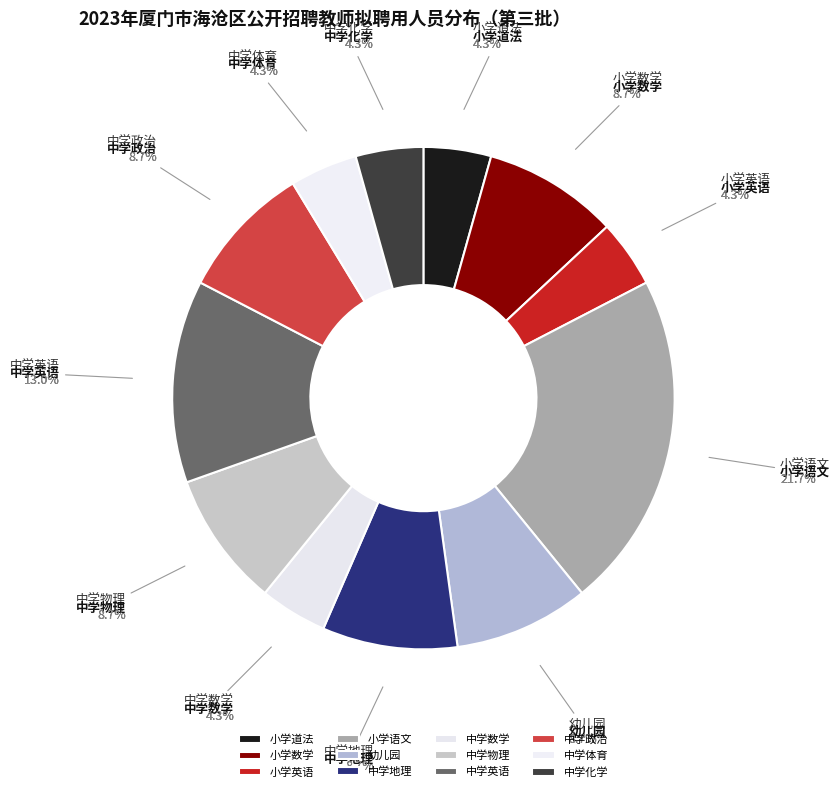

To the nearest percent, what percentage of the pie is 幼儿园?

9%